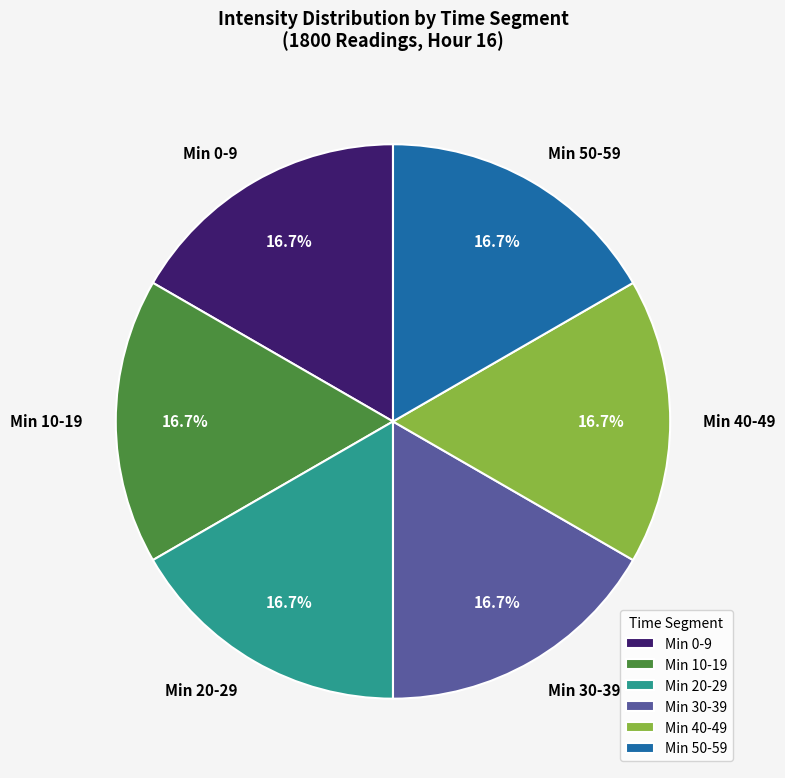

Is Min 0-9 the majority of the pie?

No